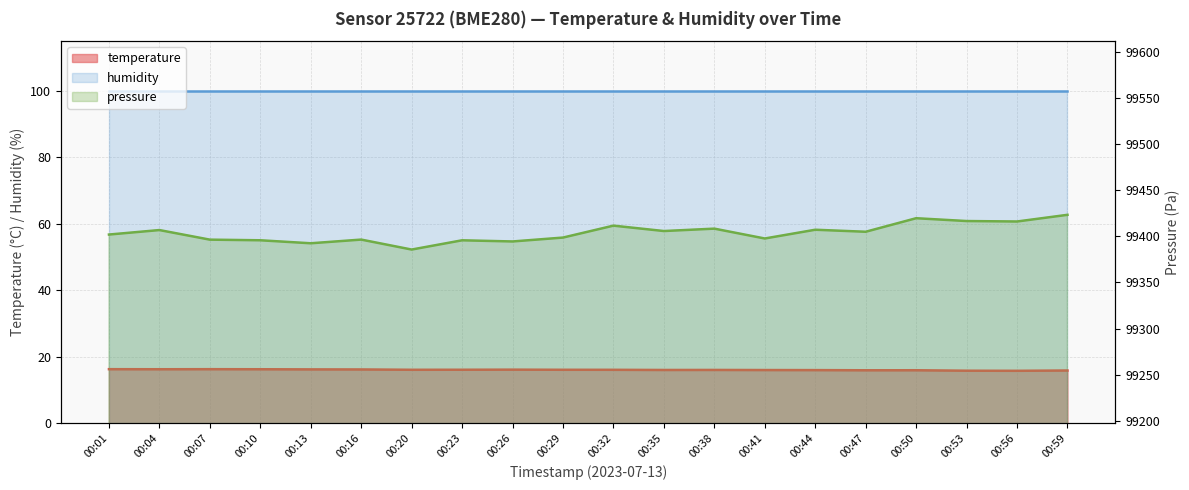

Between 00:07 and 00:47, which series saw the biggest shift?

pressure_scaled